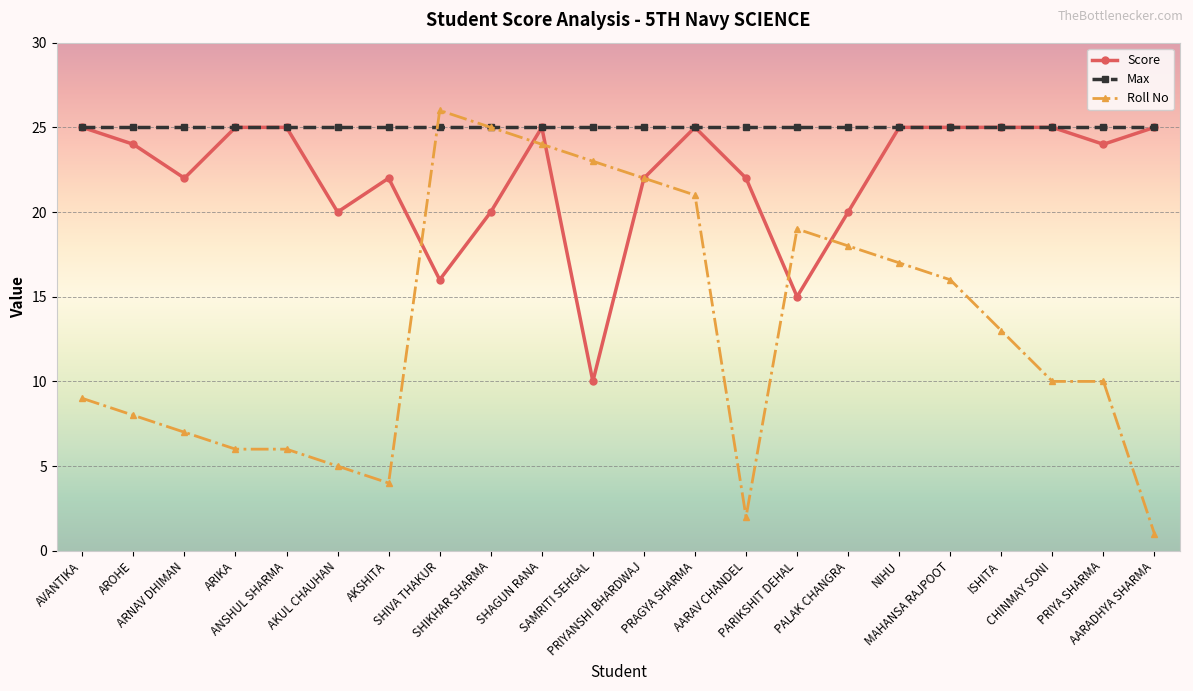

What is the spread (max minus min) of values at SHIKHAR SHARMA?

5